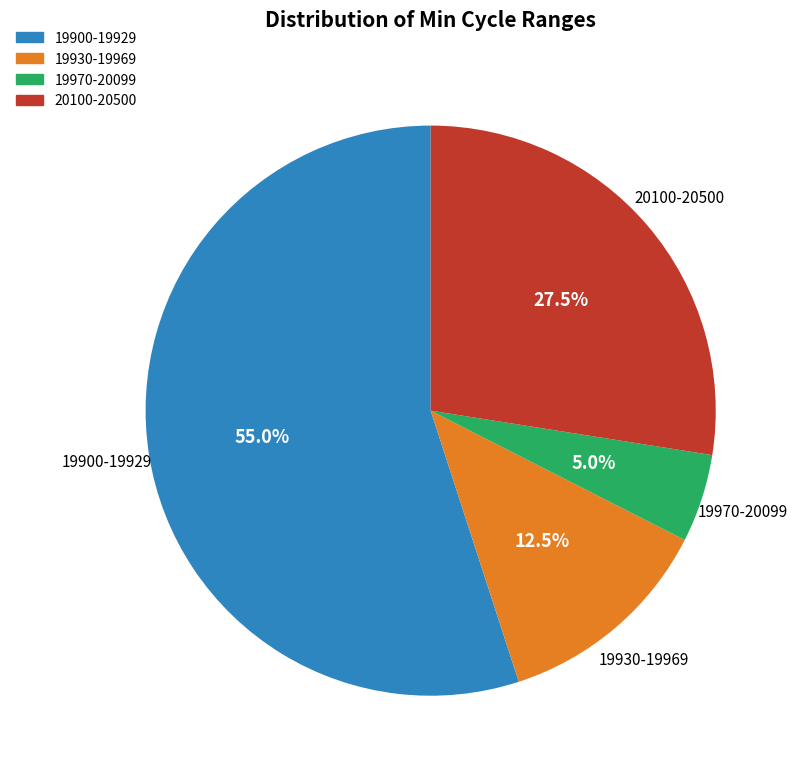

Is there any slice that represents more than half of the pie?

Yes